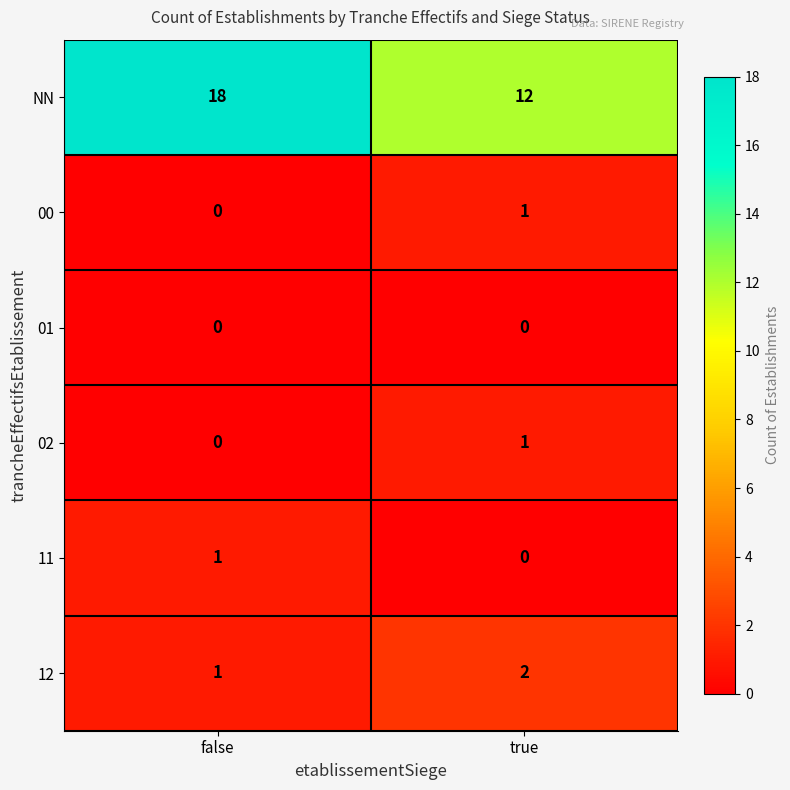

What is the difference between the highest and lowest values at true?

12